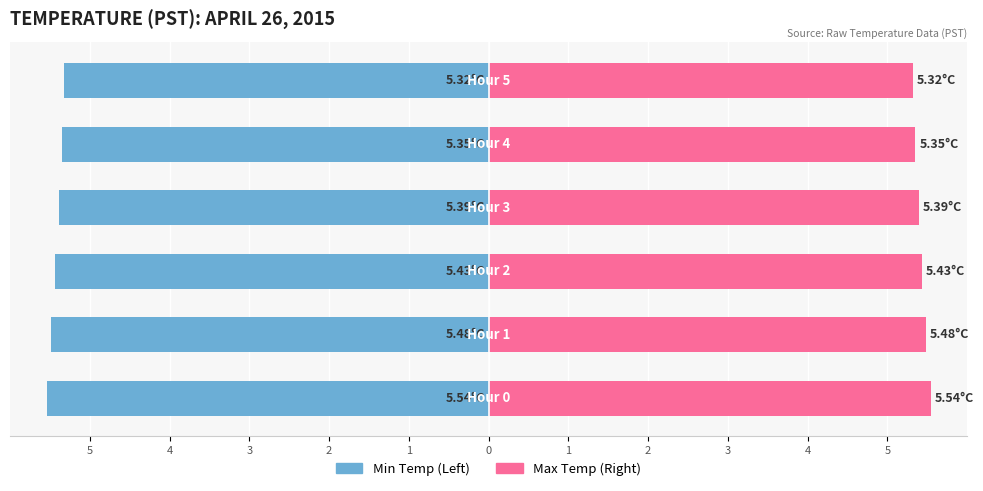

Which series changed the most between 2 and 0?

Min Temp